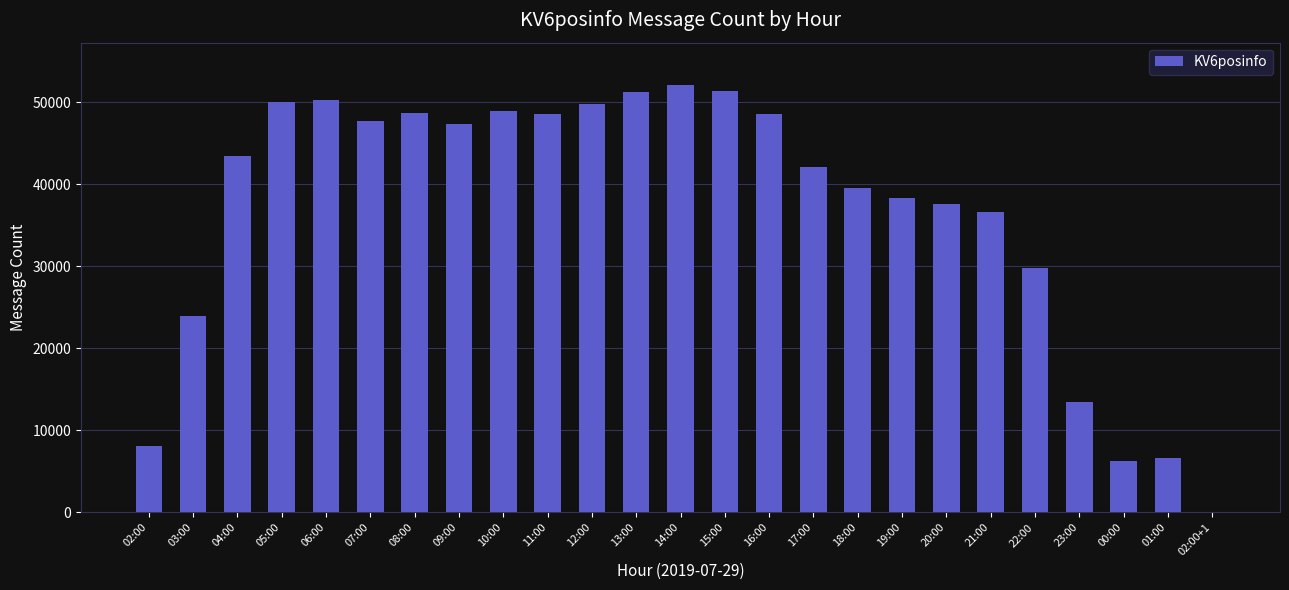

Where is the data nearest to the value 26021?

03:00